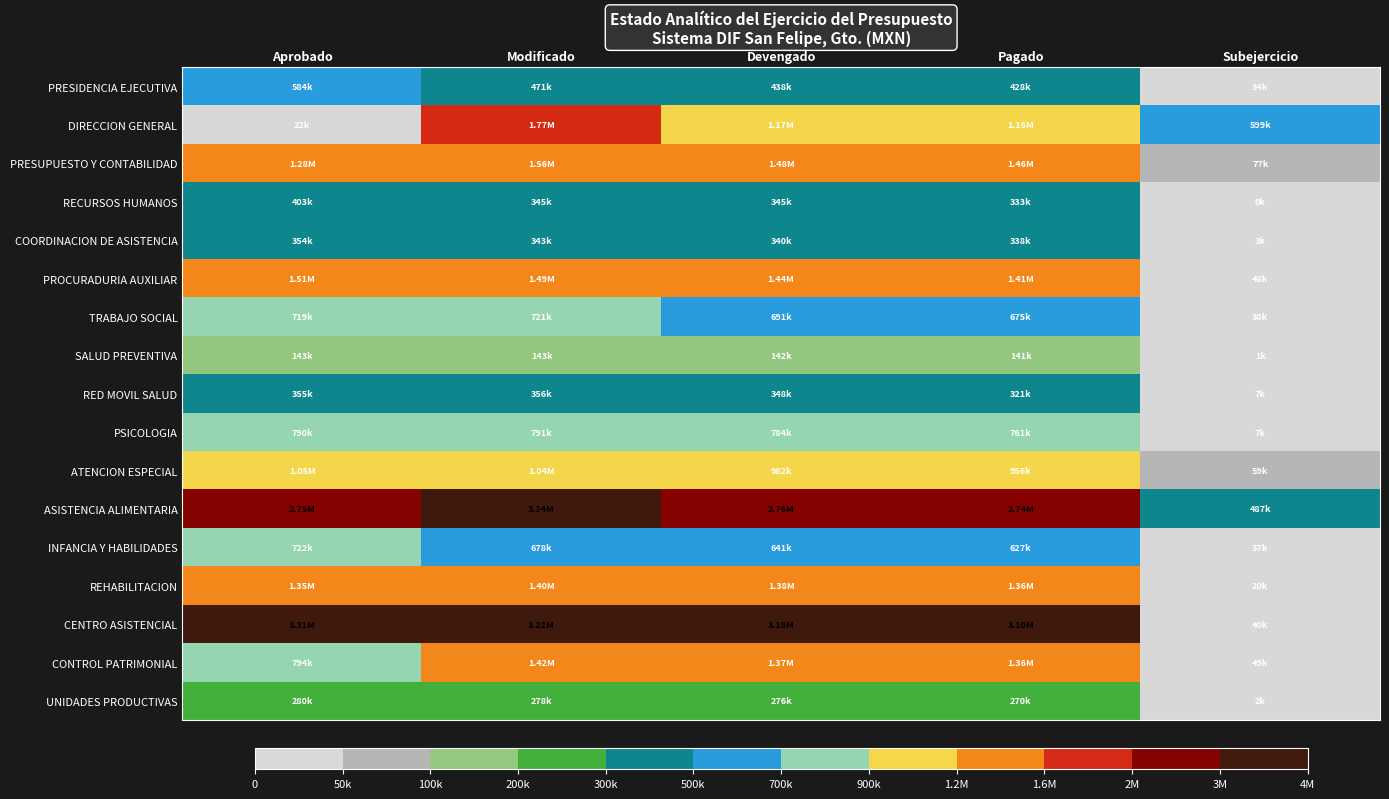

Which series has the largest total across all categories?

CENTRO ASISTENCIAL